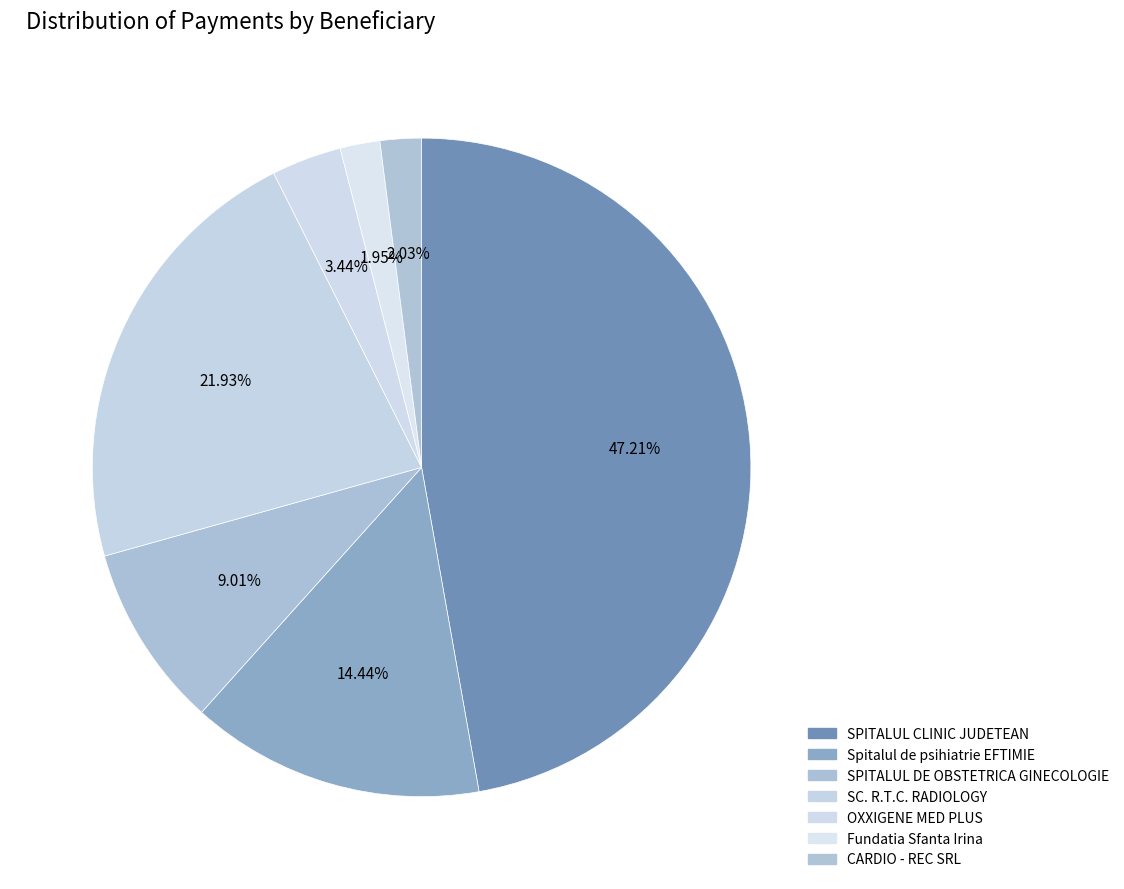

Is there any slice that represents more than half of the pie?

No